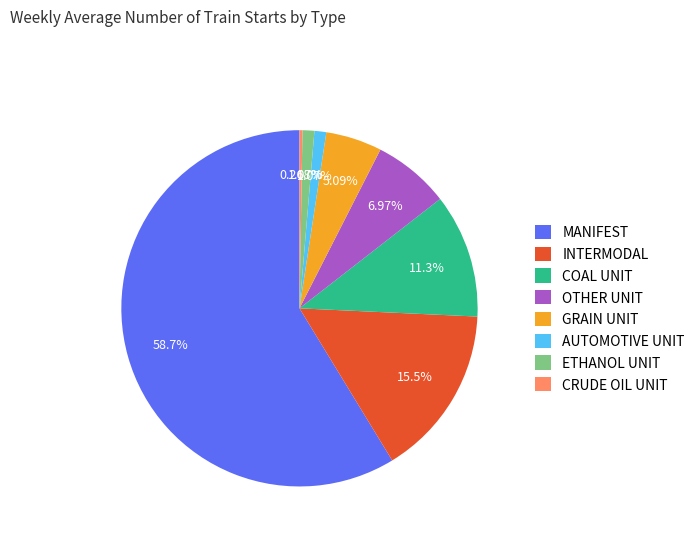

Is there any slice that represents more than half of the pie?

Yes